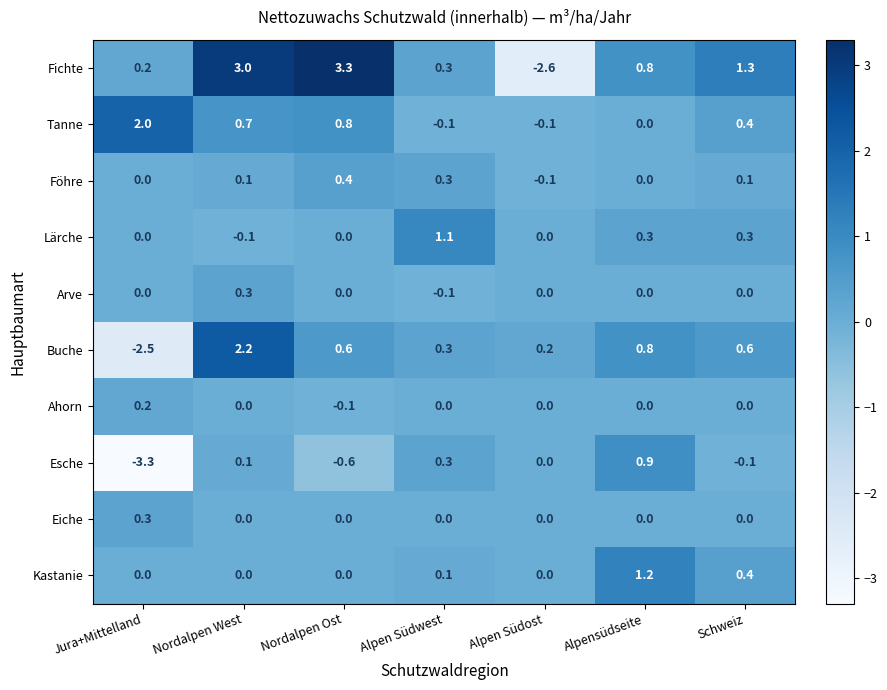

What is the sum of the Kastanie values at Alpen Südost and Schweiz?

0.4